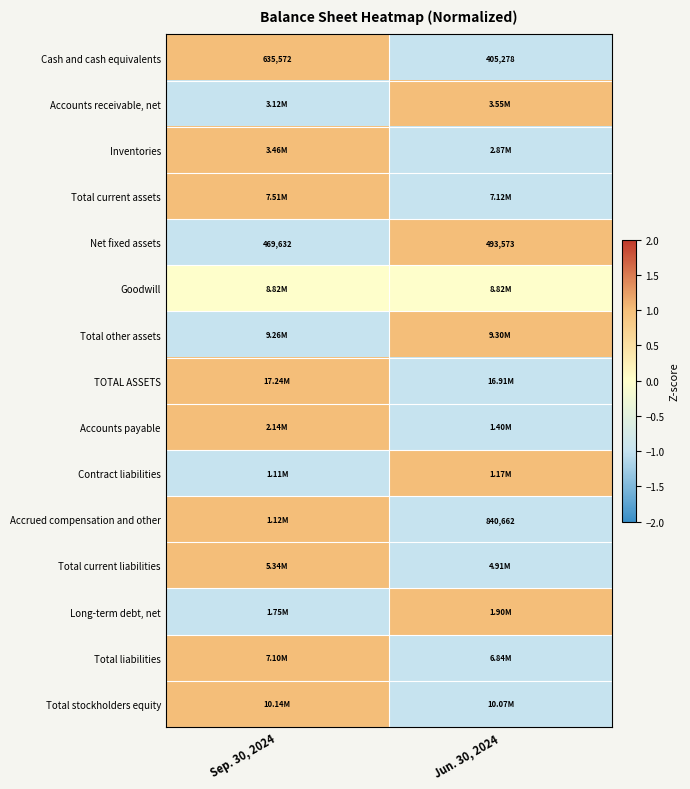

How many values in Total current assets are below zero?

1